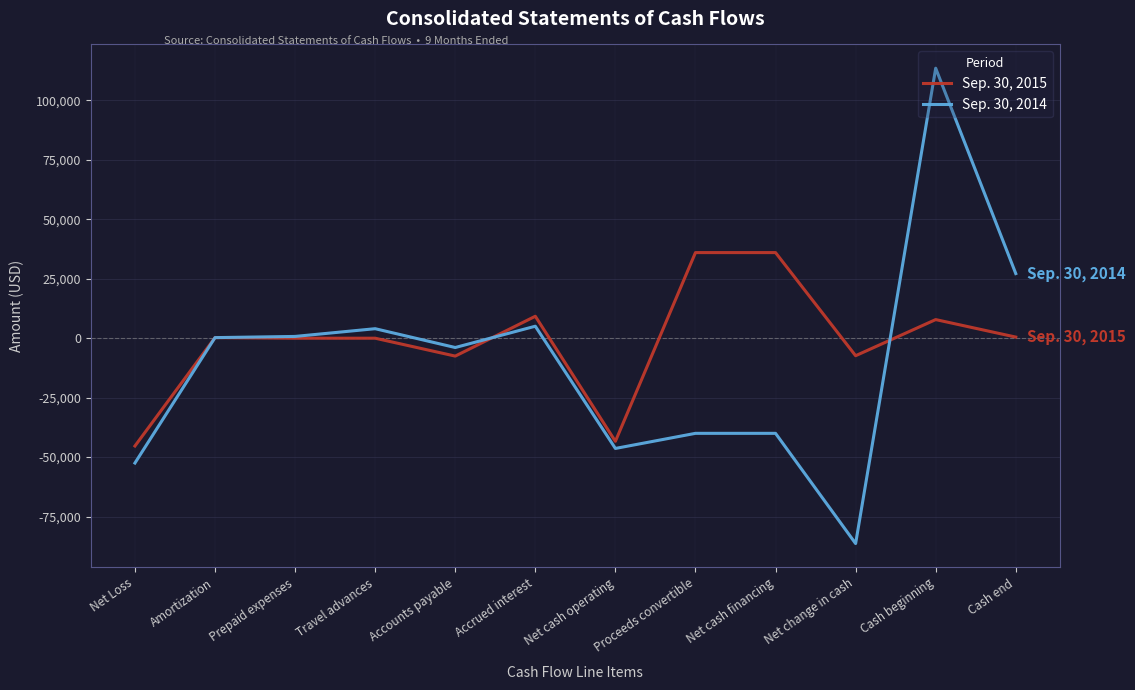

Is it true that Sep. 30, 2014 equals 4000 at Travel advances?

True